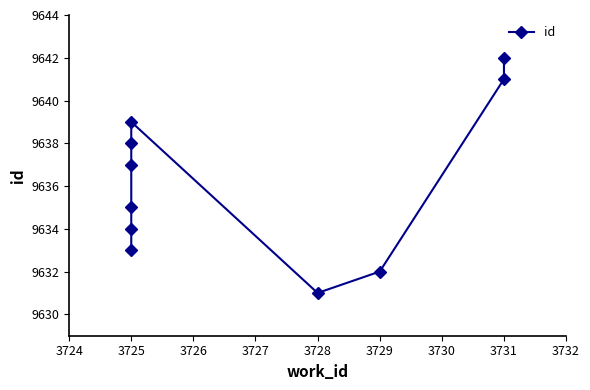

Reading right to left, extract all data points from this chart.

9642	9641	9632	9631	9639	9638	9637	9635	9634	9633